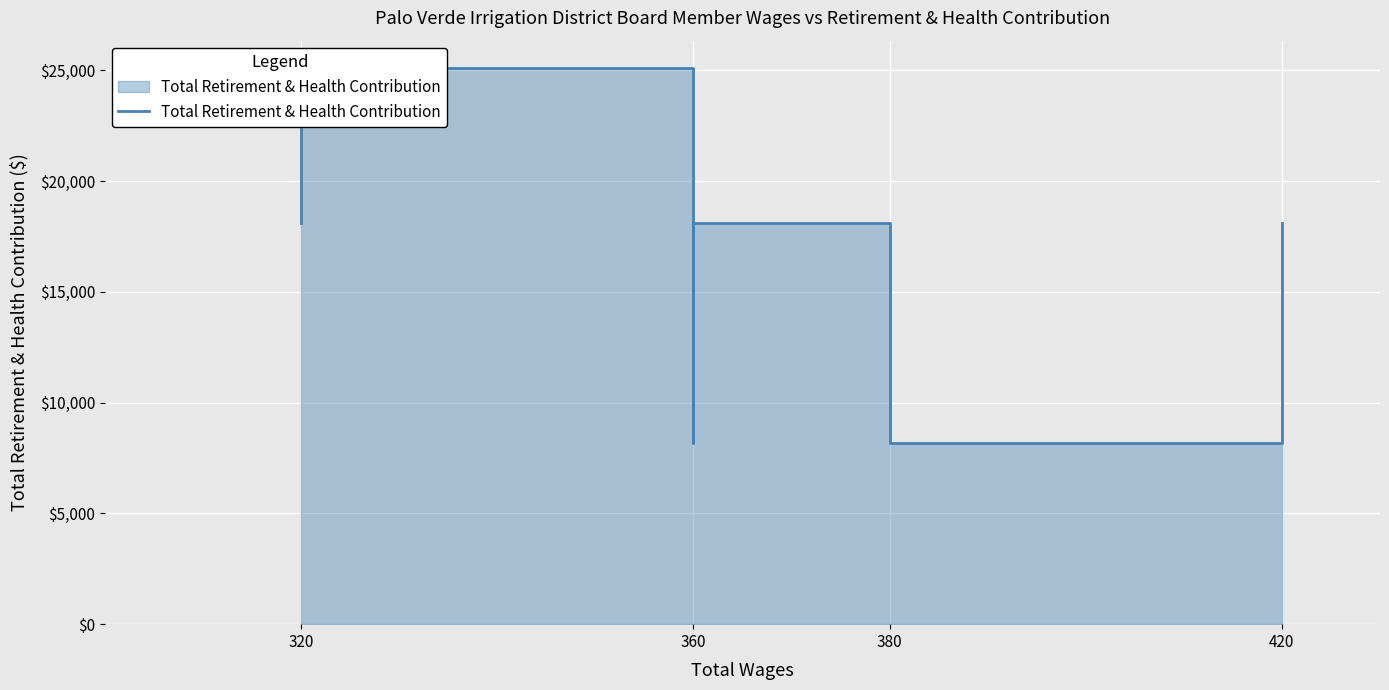

How many data points does each series have?

7